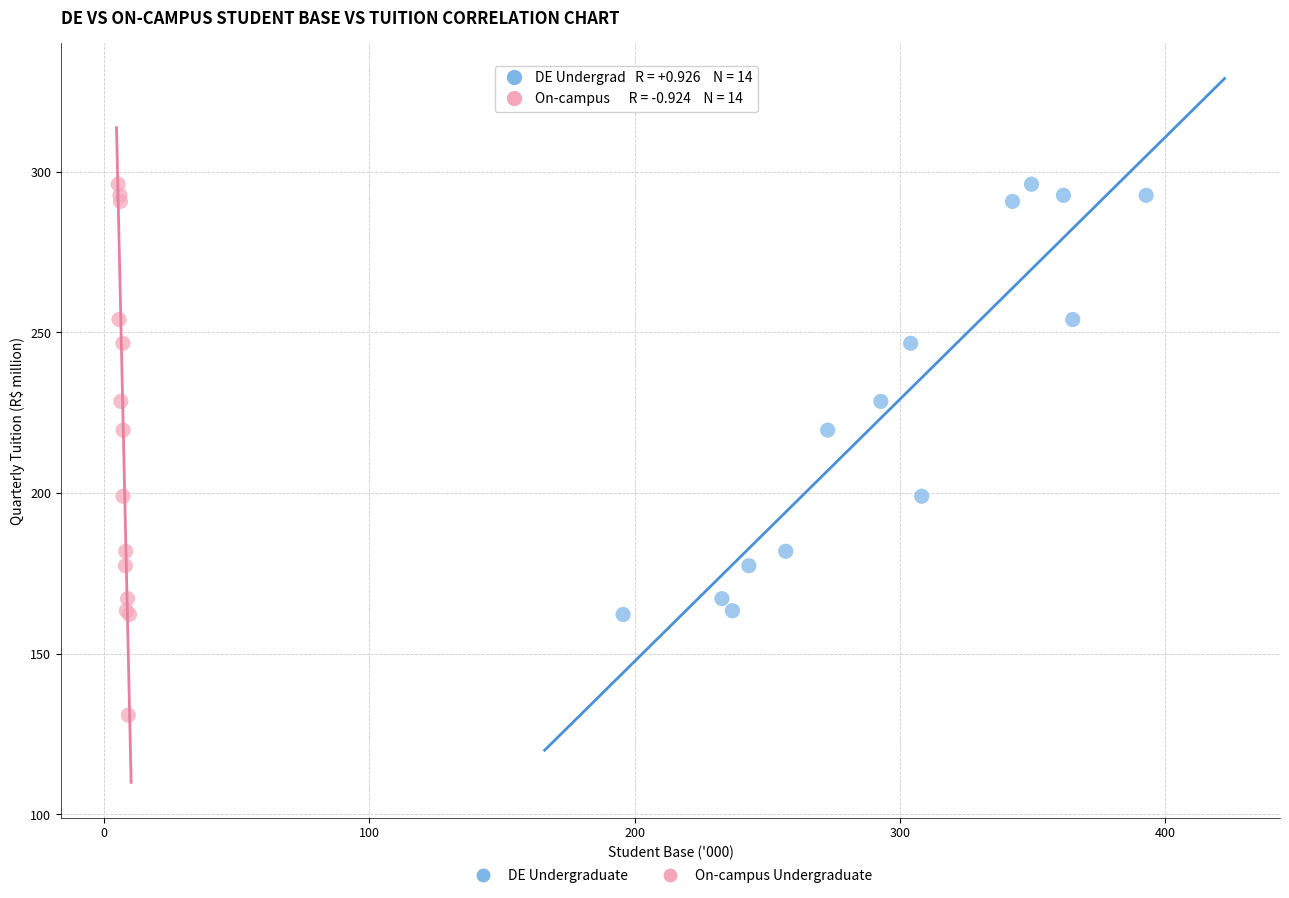

Which series contains the lowest Y value?

On-campus Undergraduate